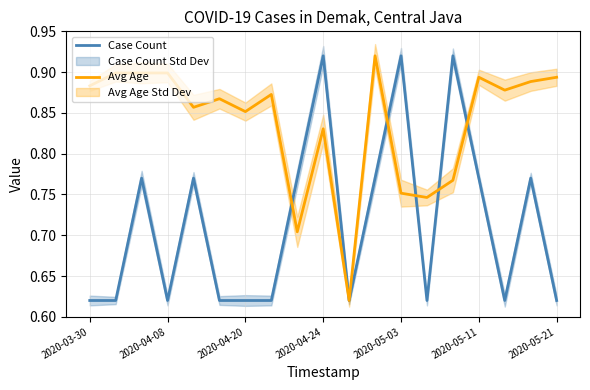

Reading left to right, transcribe all the data shown in this chart.

Case Count: 0.6	0.6	0.8	0.6	0.8	0.6	0.6	0.6	0.8	0.9	0.6	0.8	0.9	0.6	0.9	0.8	0.6	0.8	0.6
Avg Age: 0.9	0.9	0.9	0.9	0.9	0.9	0.9	0.9	0.7	0.8	0.6	0.9	0.8	0.7	0.8	0.9	0.9	0.9	0.9